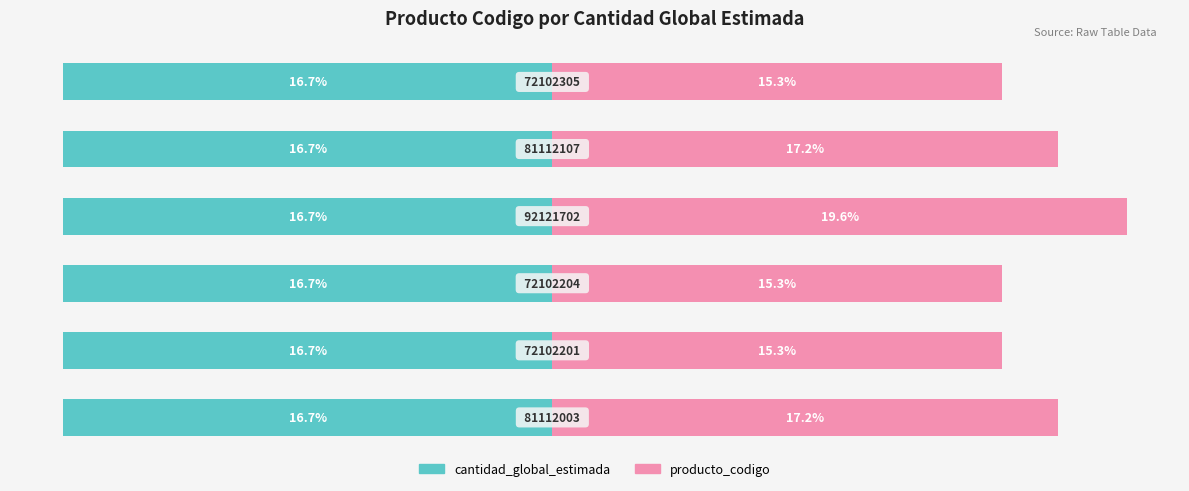

What is the minimum value for producto_codigo?

15.3